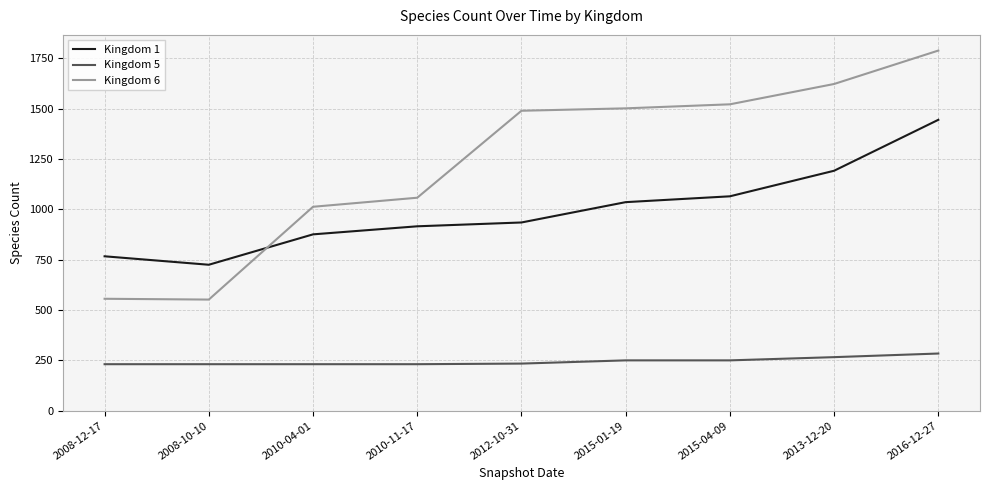

Is the value of Kingdom 1 at 2008-10-10 greater than the value of Kingdom 6 at 2012-10-31?

No